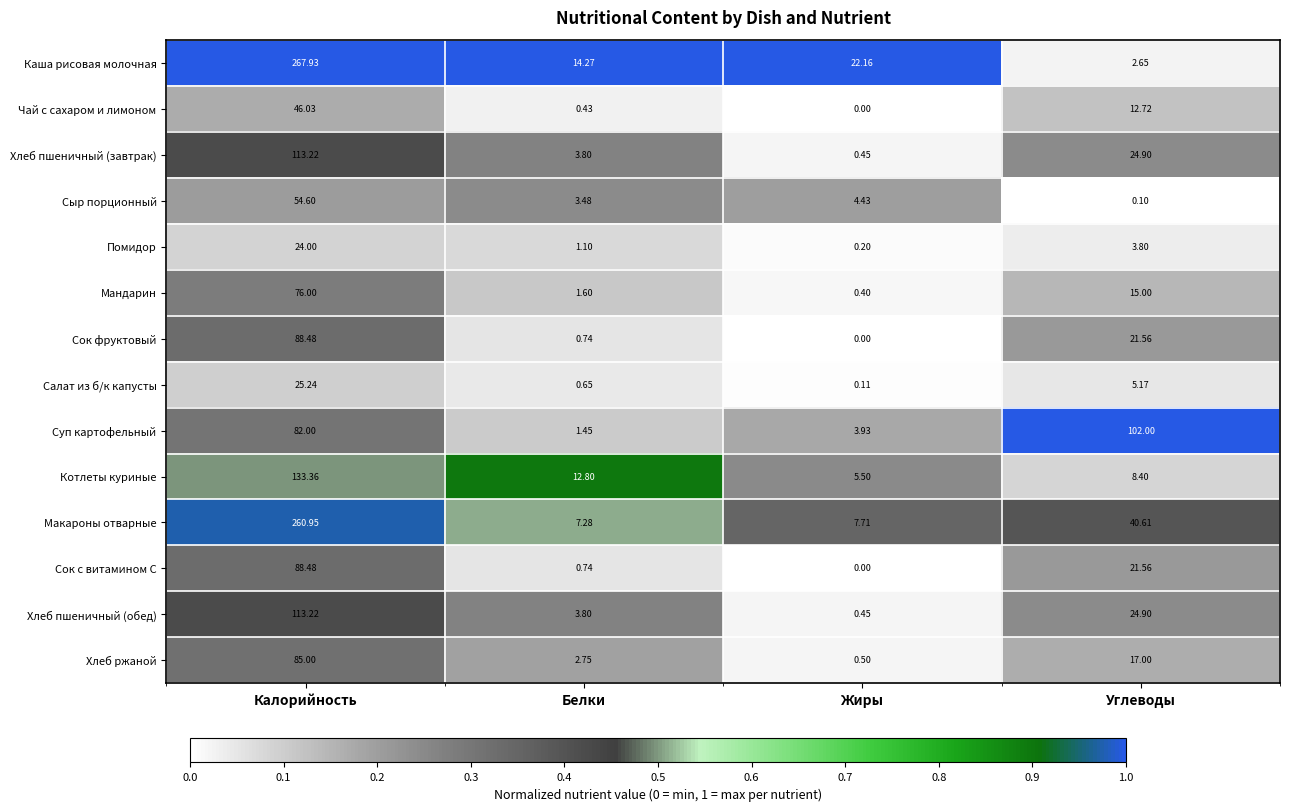

Which series has the largest range (max minus min)?

Каша рисовая молочная